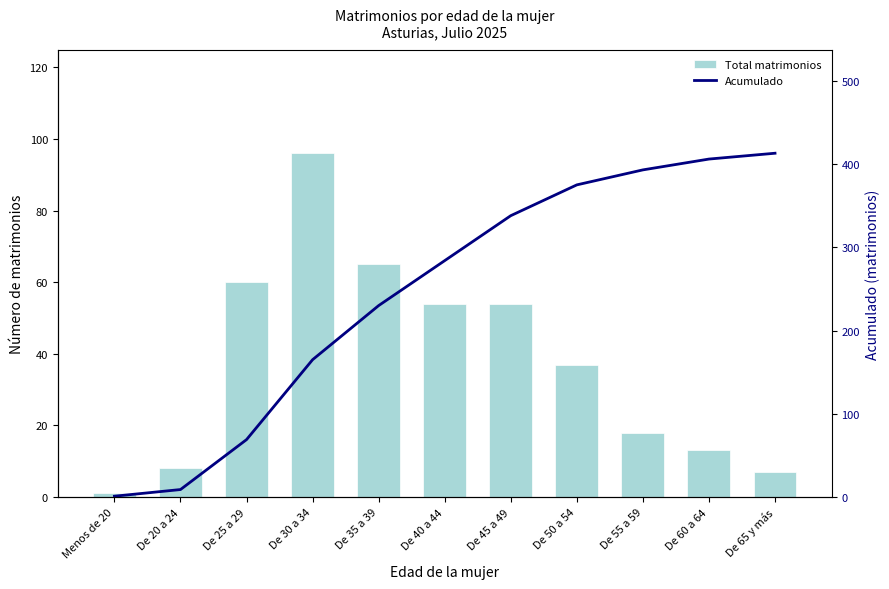

What is the total value across all series at De 50 a 54?

412